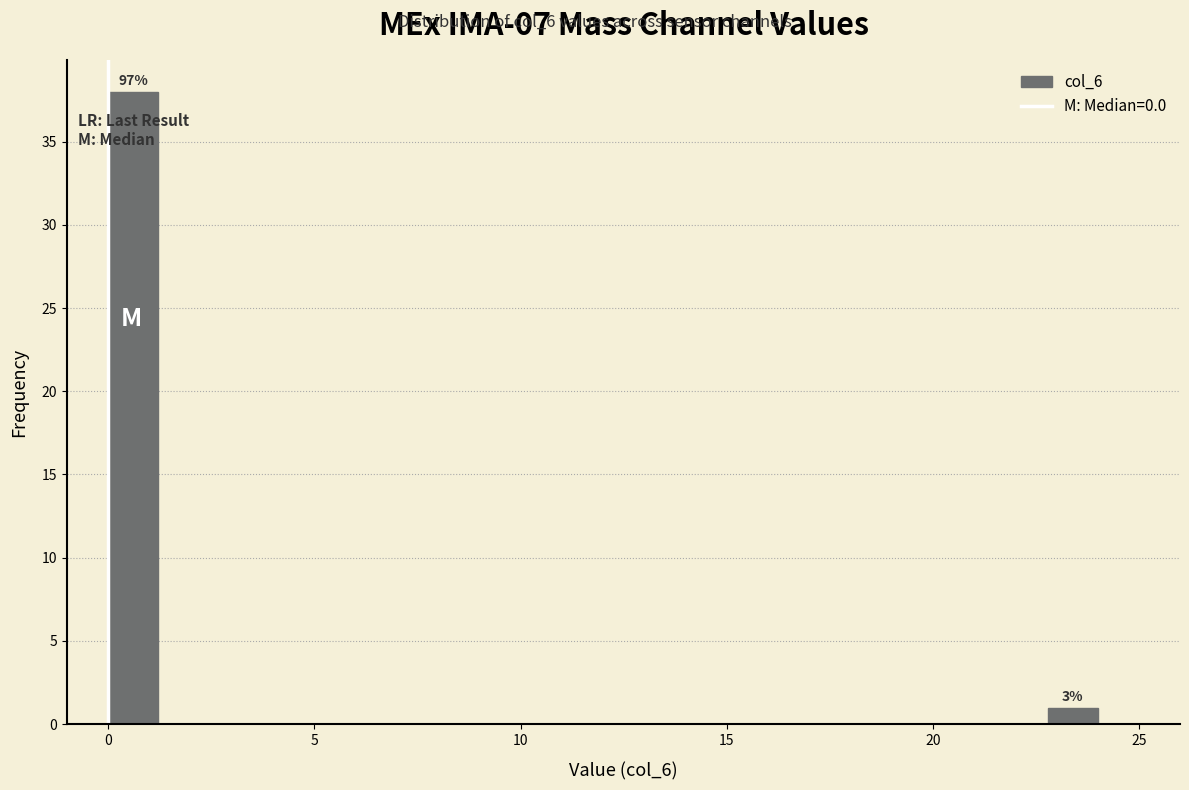

Around what value on the x-axis is the tallest bar? Give the approximate position of its centre, as read against the axis.

0.5